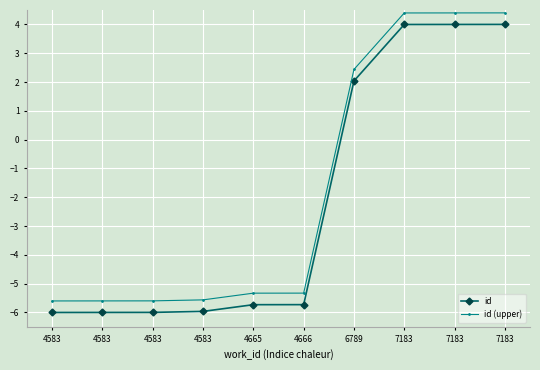

How many values in the id series are below -5?

6